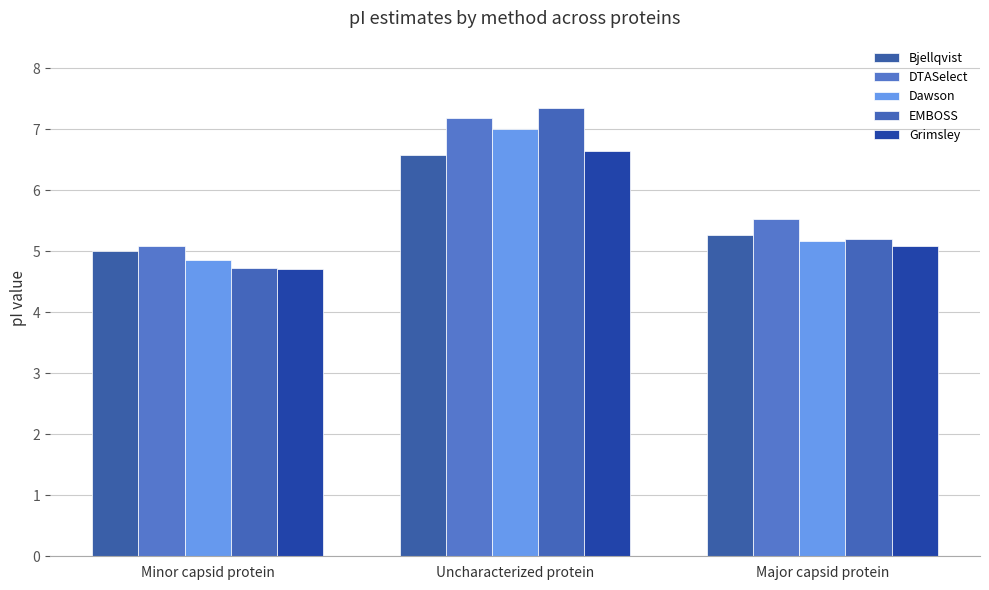

Does the chart contain any negative values?

No